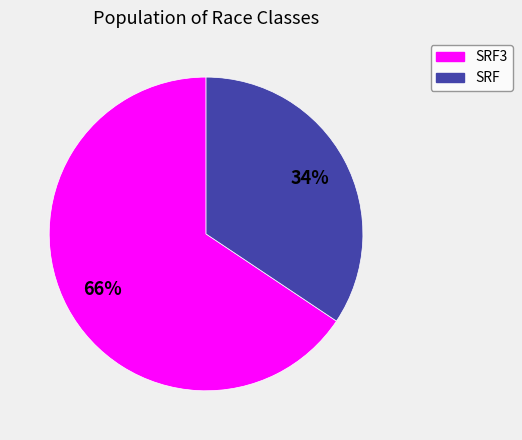

Does any single category account for the majority?

Yes